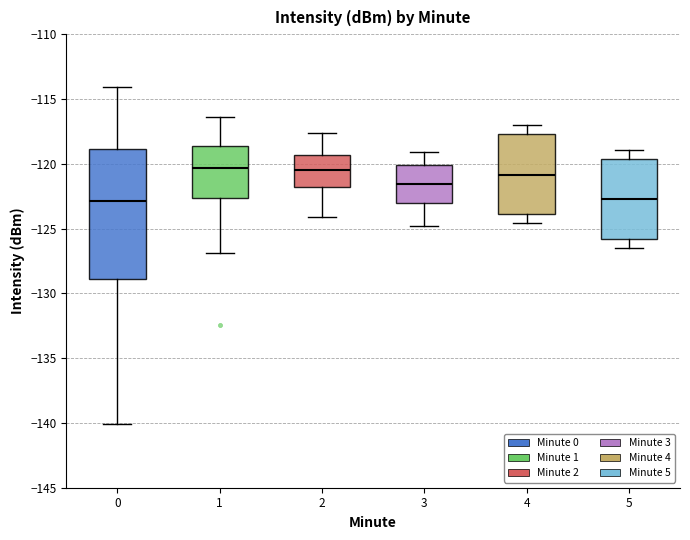

Reading left to right, read every box against the y-axis: the position of its median line, the range the box covers, and the ends of its whiskers. The values are not printed on the chart, so give them approximately, as read against the axis.

0: median -123.0, box -129.0 to -119.0, whiskers -140.0 to -114.0
1: median -120.5, box -122.5 to -118.5, whiskers -127.0 to -116.5
2: median -120.5, box -122.0 to -119.5, whiskers -124.0 to -117.5
3: median -121.5, box -123.0 to -120.0, whiskers -125.0 to -119.0
4: median -121.0, box -124.0 to -117.5, whiskers -124.5 to -117.0
5: median -122.5, box -126.0 to -119.5, whiskers -126.5 to -119.0